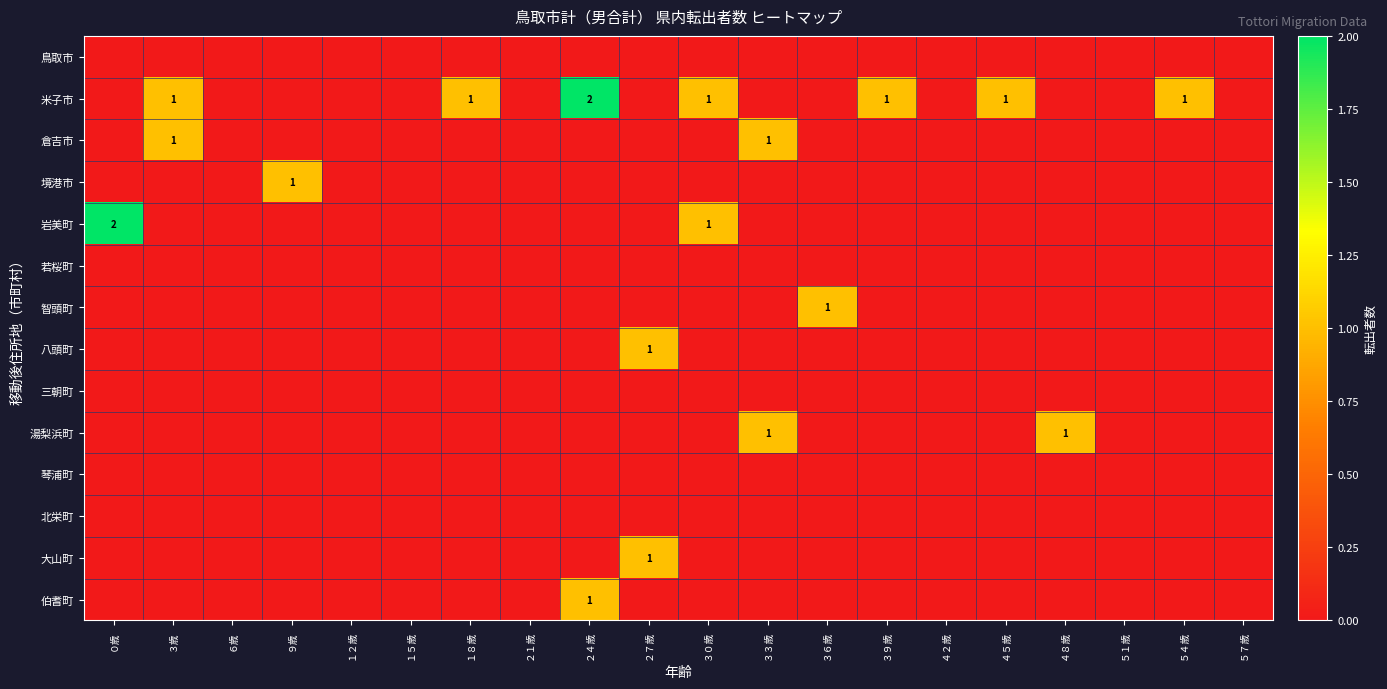

Which has a higher value, ２１歳 or ２７歳?

２１歳